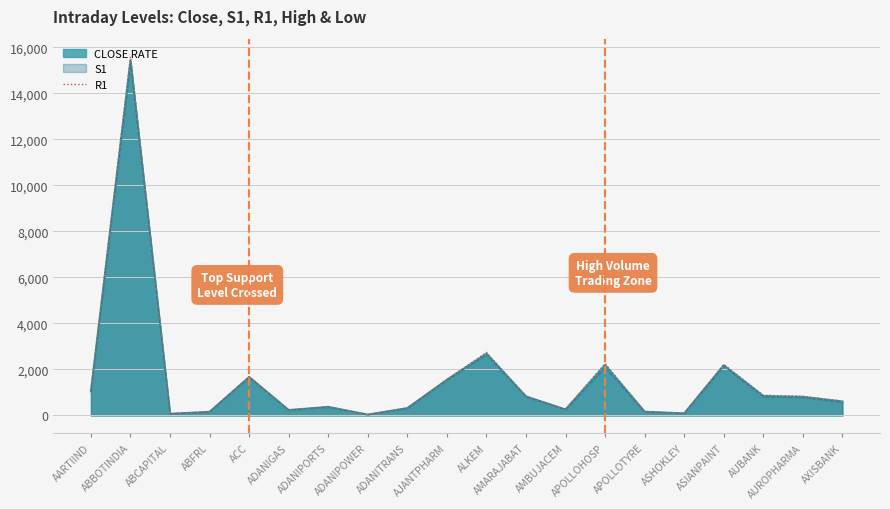

At which label does the data first exceed 828?

AARTIIND